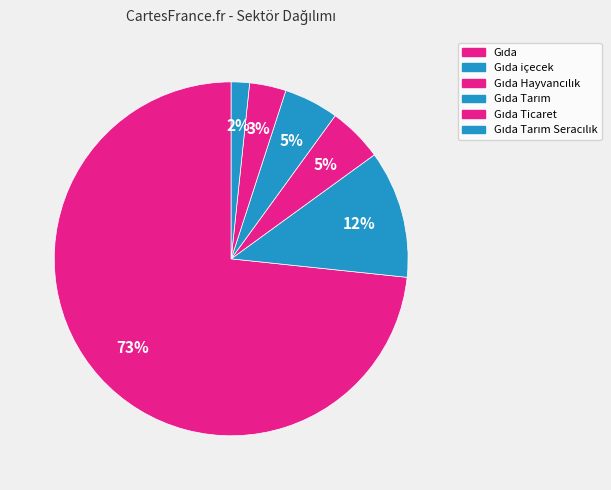

To the nearest percent, what is the difference between the Gıda içecek and Gıda Tarım Seracılık slice percentages?

10%